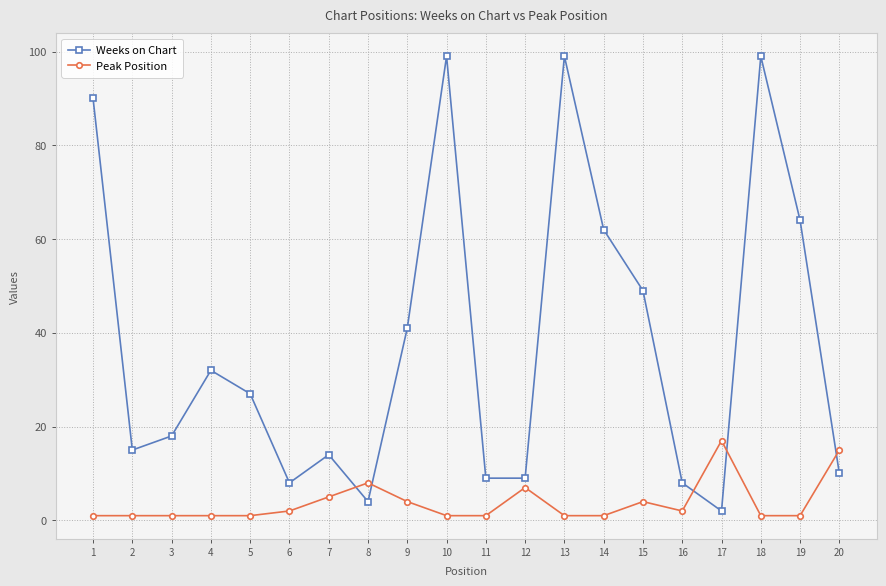

How many data points in Weeks on Chart are less than 27?

10